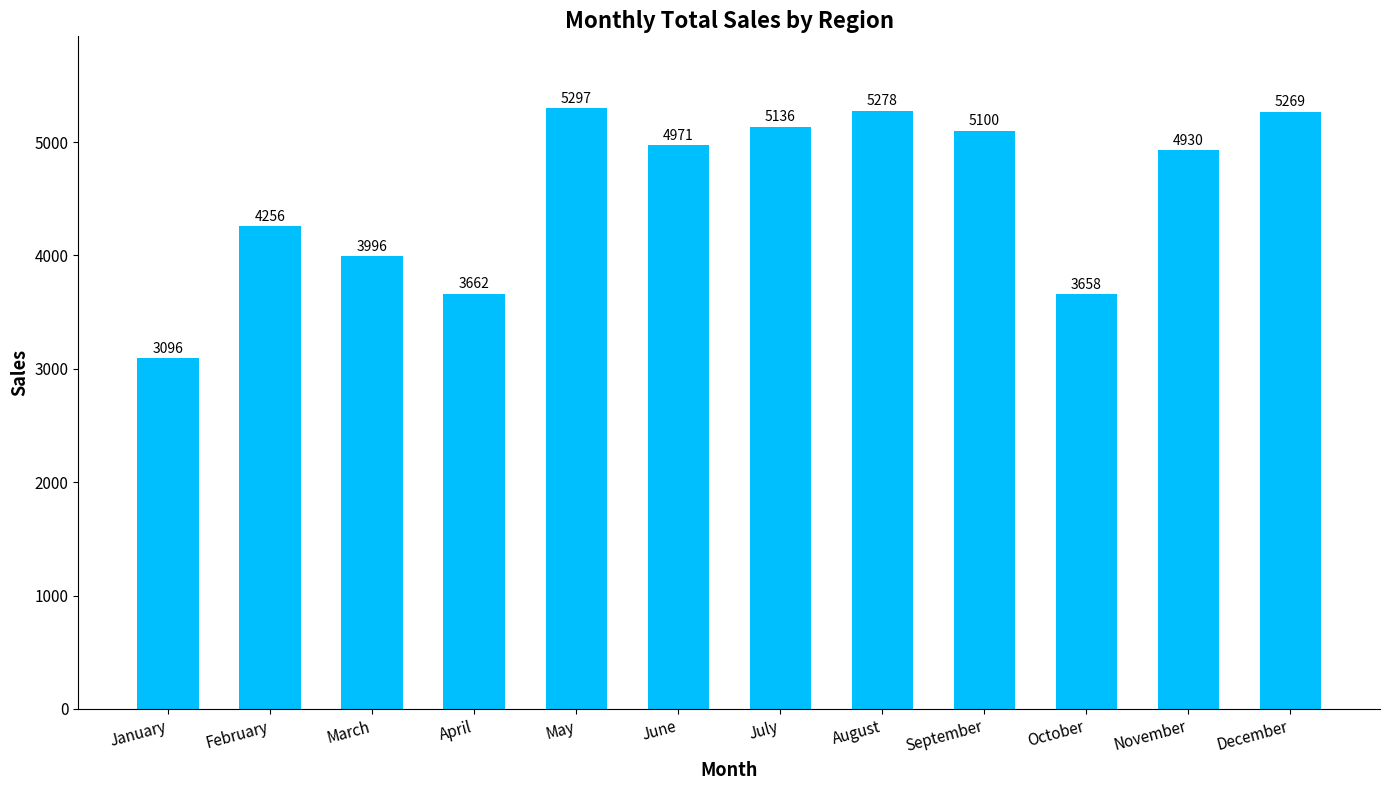

What is the difference between the values at October and June?

1313